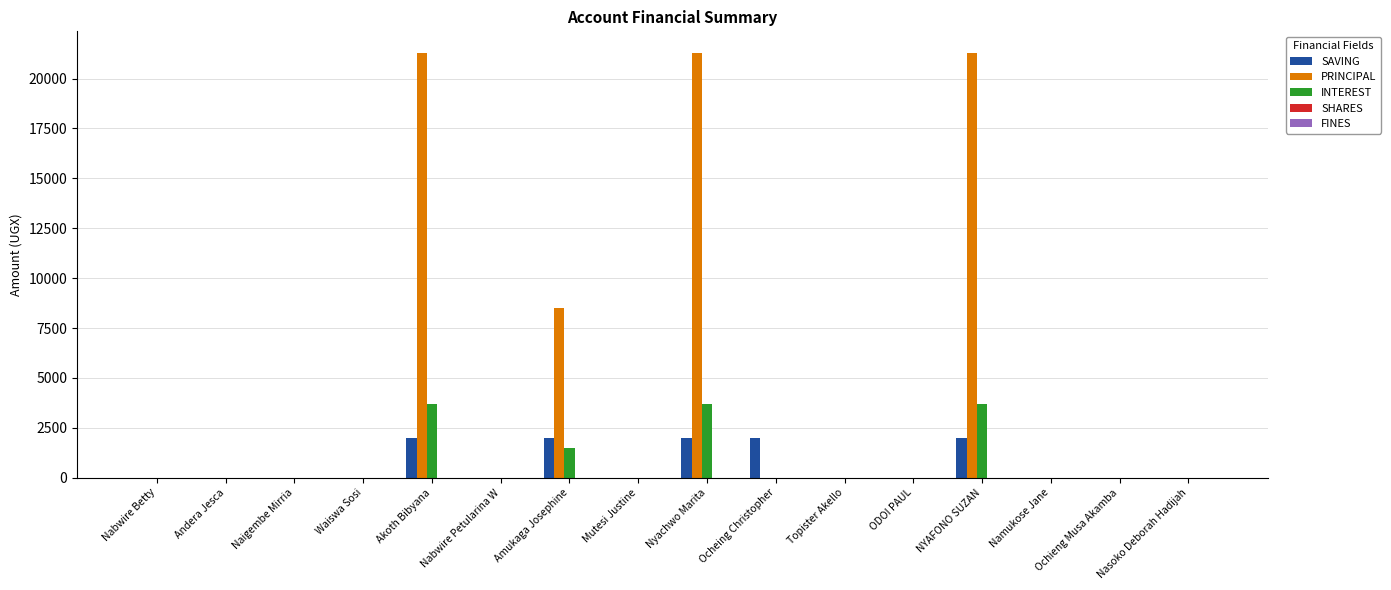

What is the sum of all SAVING values?

10000